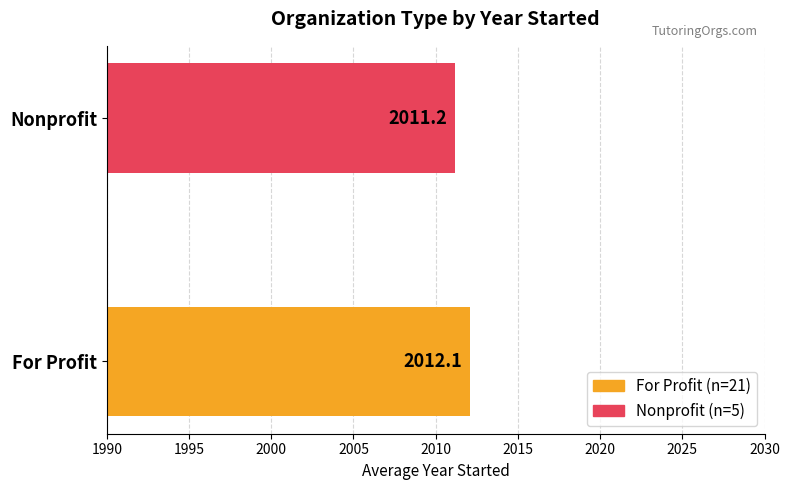

Reading bottom to top, transcribe all the data shown in this chart.

2012.1	2011.2